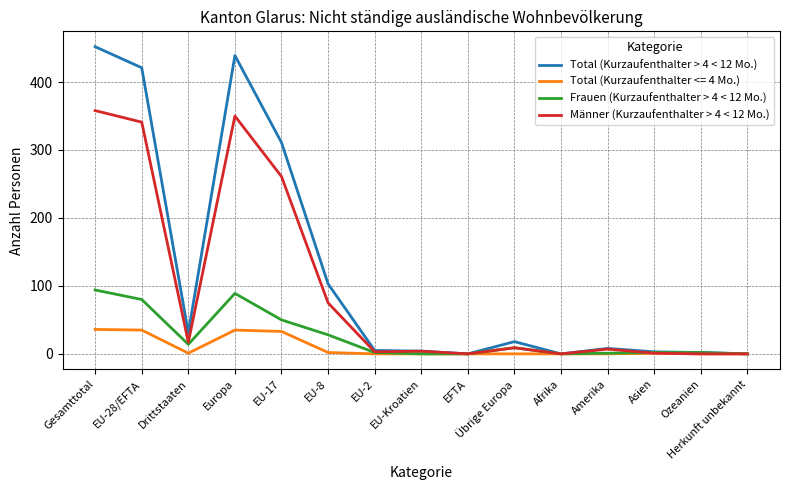

What position from the right is EU-28/EFTA?

14